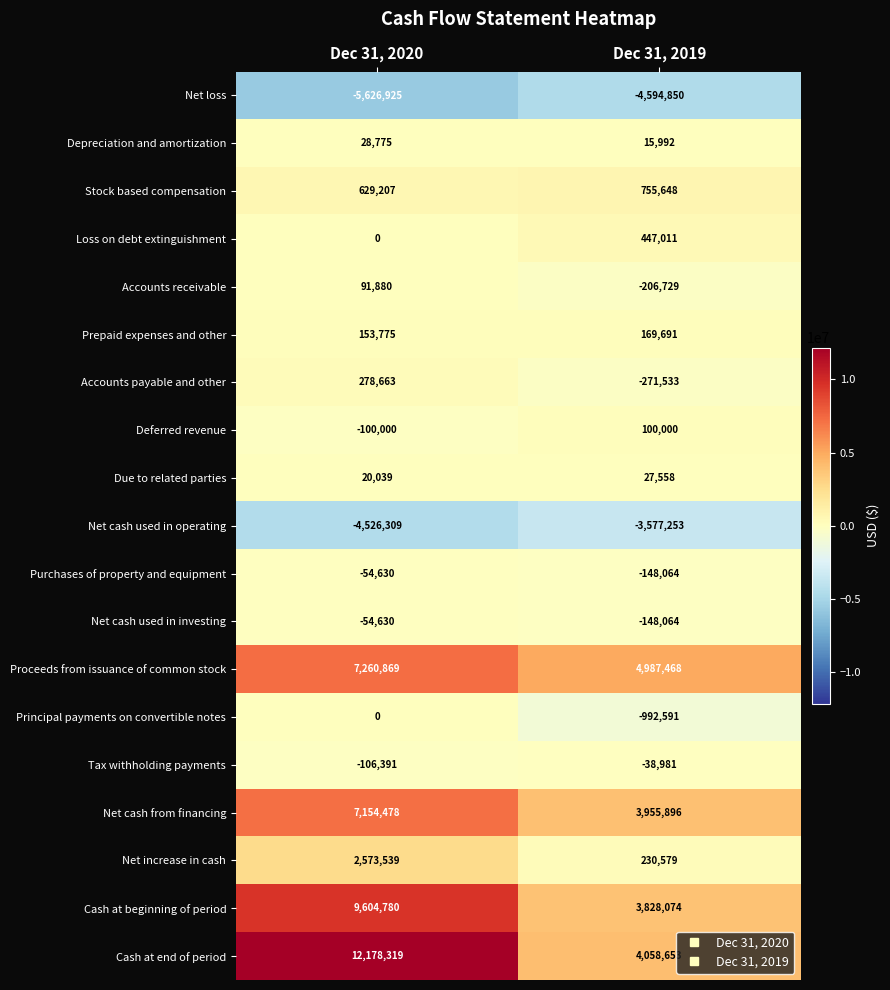

What is the spread (max minus min) of values at Dec 31, 2019?

9582318